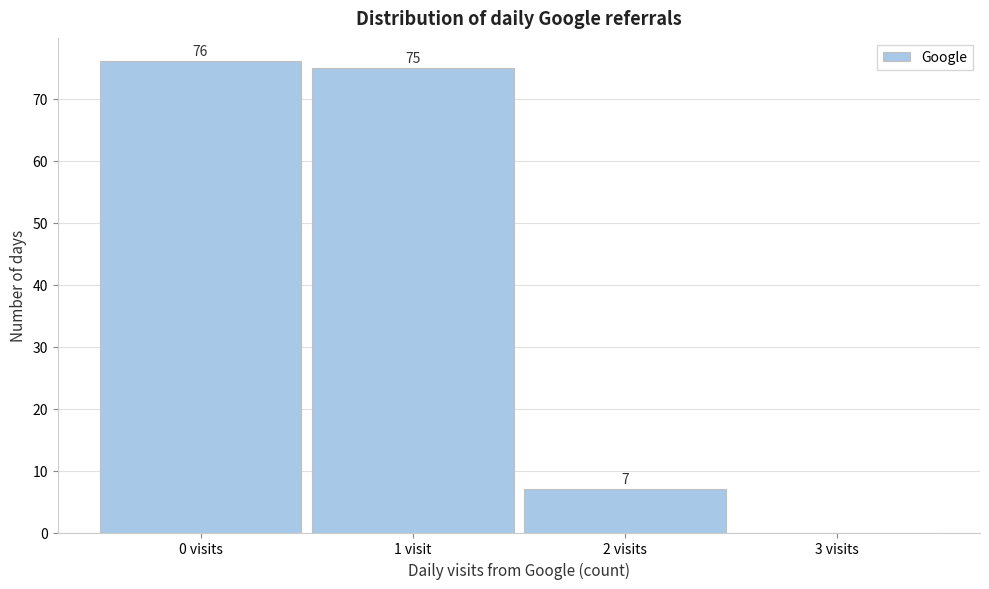

Reading left to right, transcribe all the data shown in this chart.

0 visits=76	1 visit=75	2 visits=7	3 visits=0